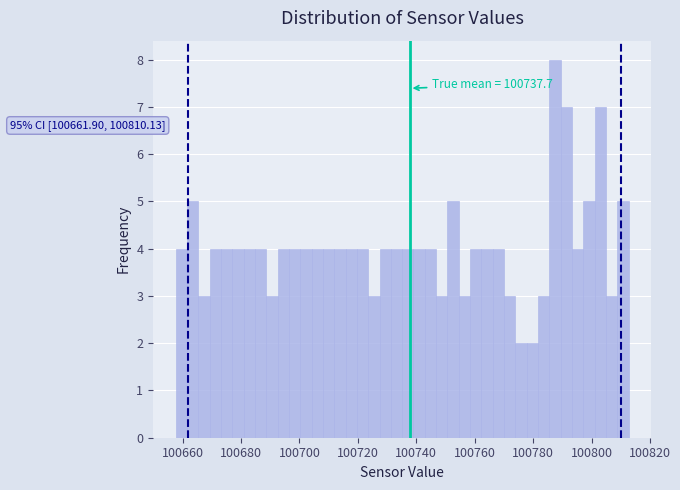

Read against the x-axis, roughly where is the centre of the tallest bar?

100788